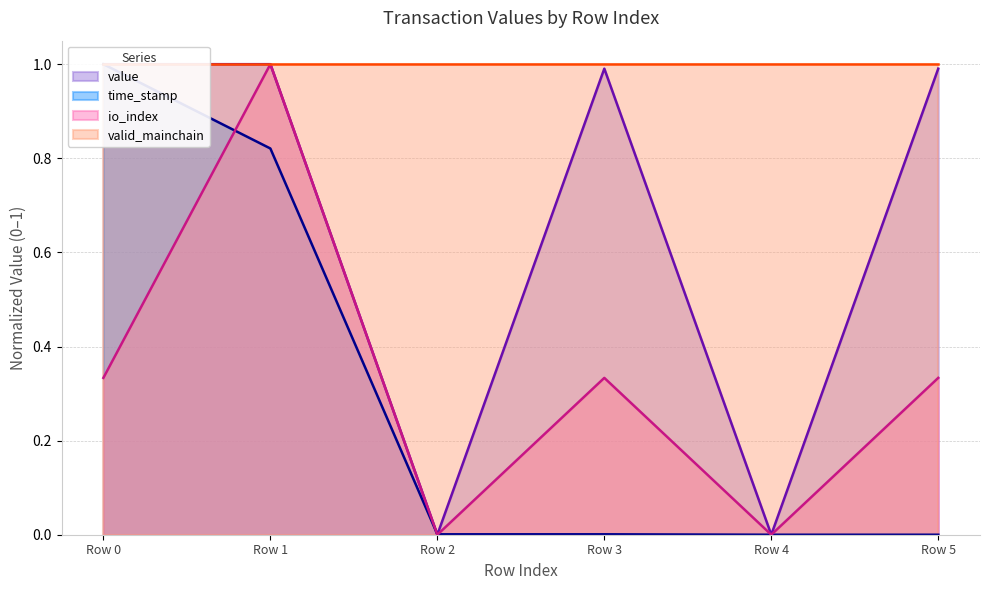

What is the highest value of the io_index series?

1.0